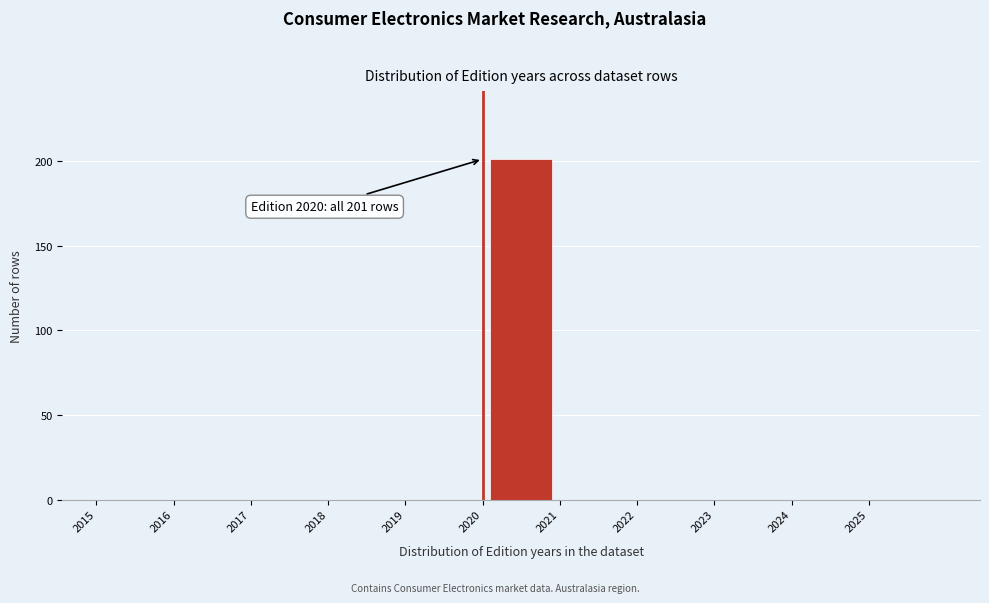

Over which range of the x-axis is the bar tallest?

2020 to 2021